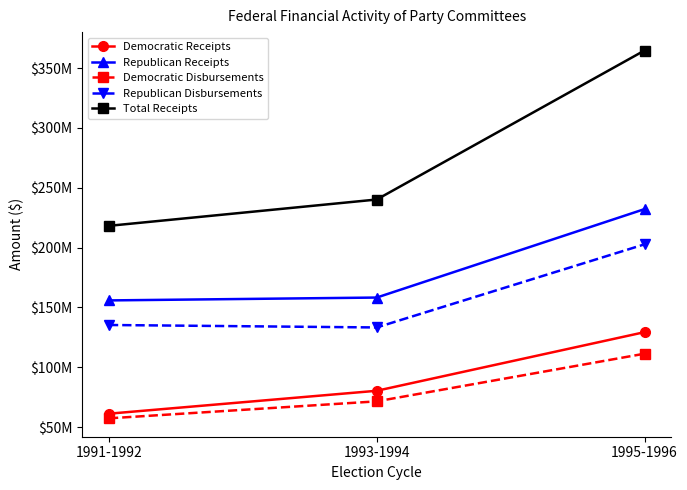

What is the minimum value for Democratic Disbursements?

57246167